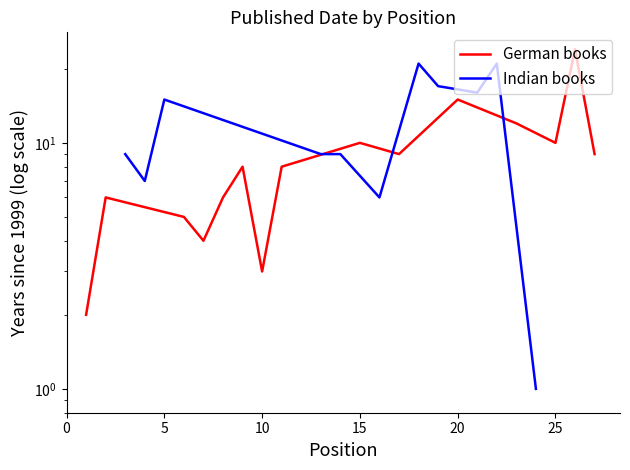

The chart shows a value of 9 at 8. True or false?

False